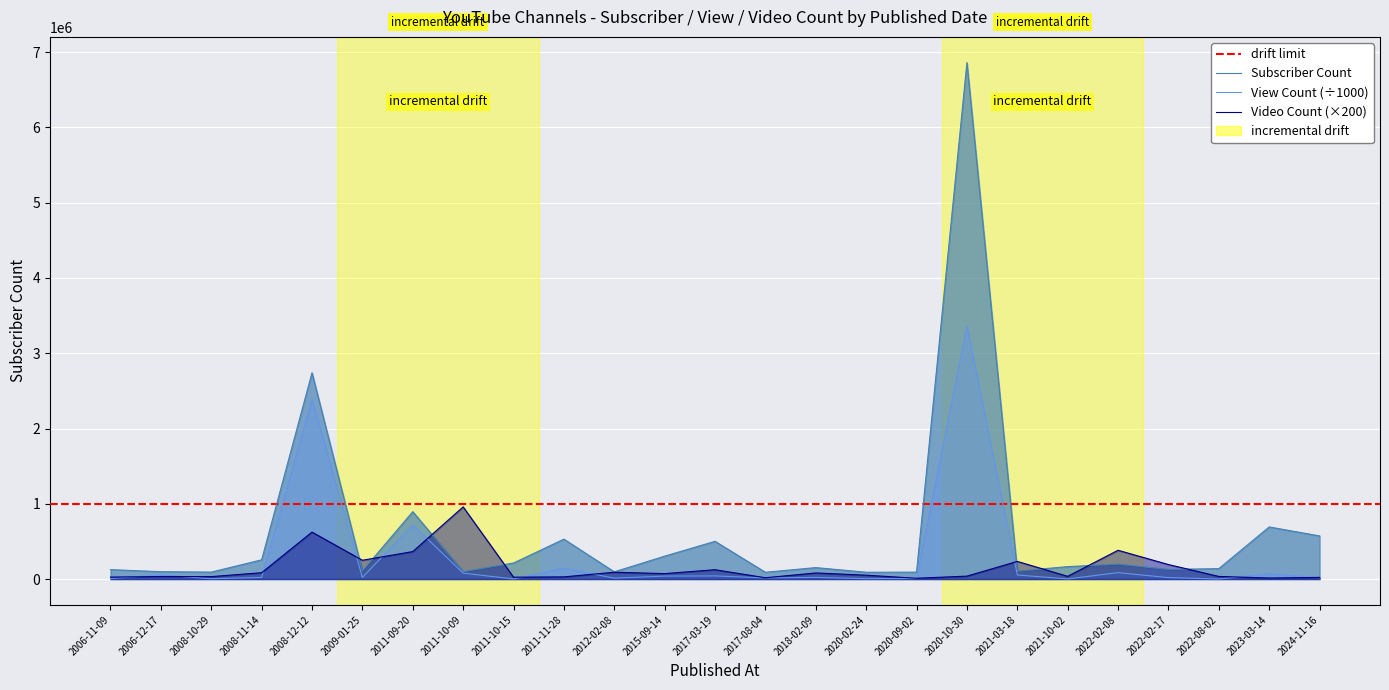

Which series has the largest range (max minus min)?

Subscriber Count